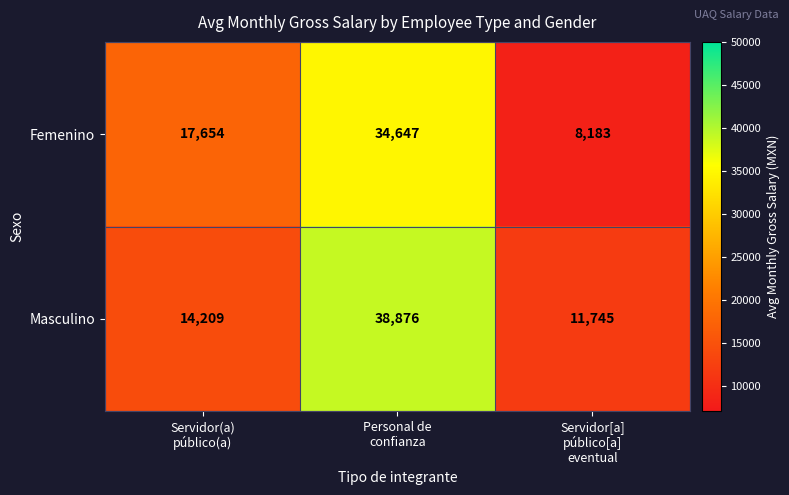

What is the sum of all Femenino values?

60484